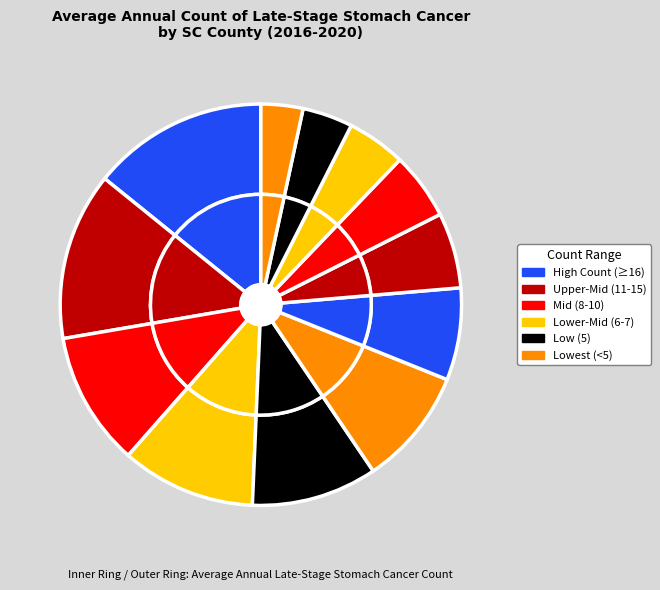

To the nearest percent, what is the average slice percentage?

8%